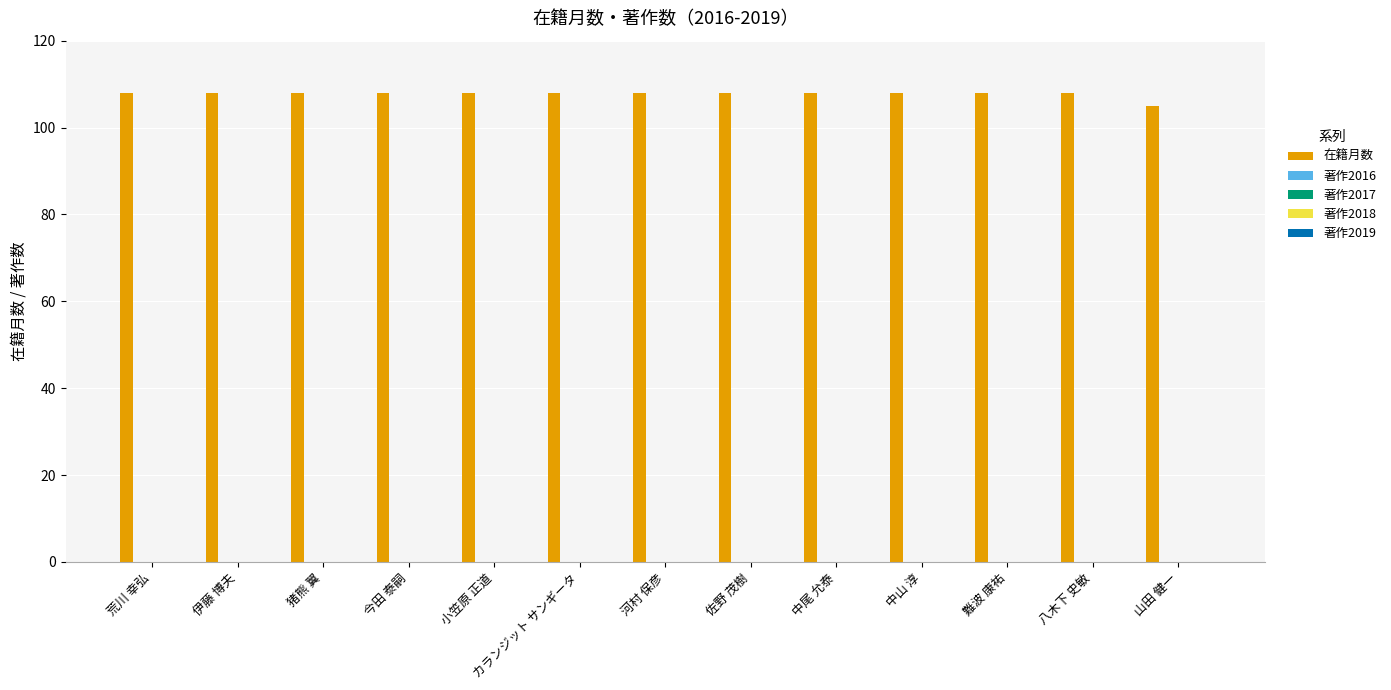

What is the greatest value displayed?

108